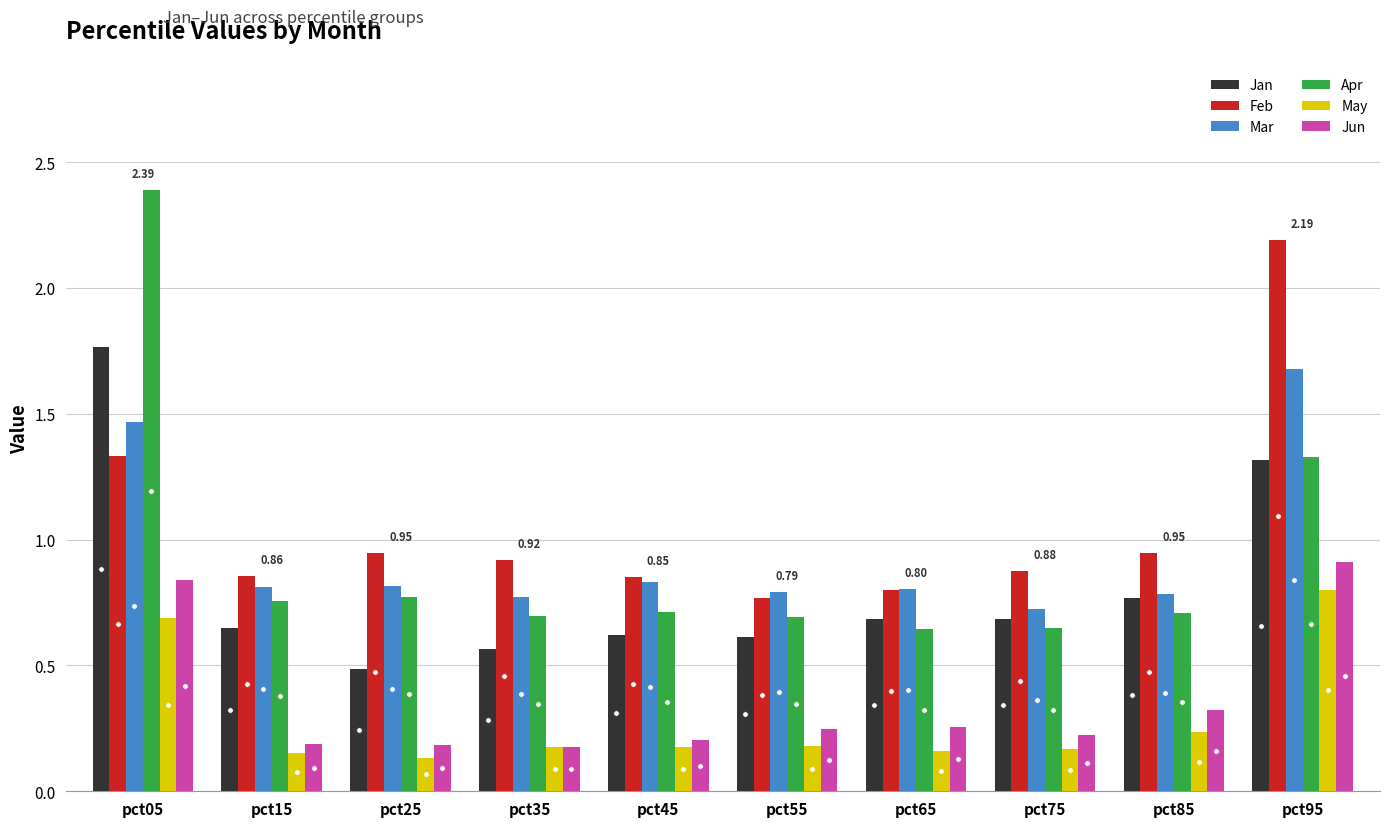

Which series has the largest range (max minus min)?

Apr